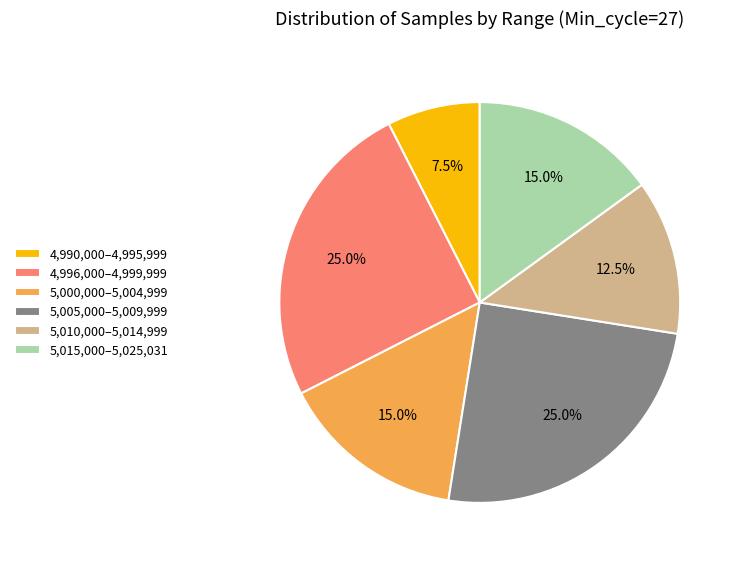

What percentage is NOT represented by 5,015,000–5,025,031?

85.0%